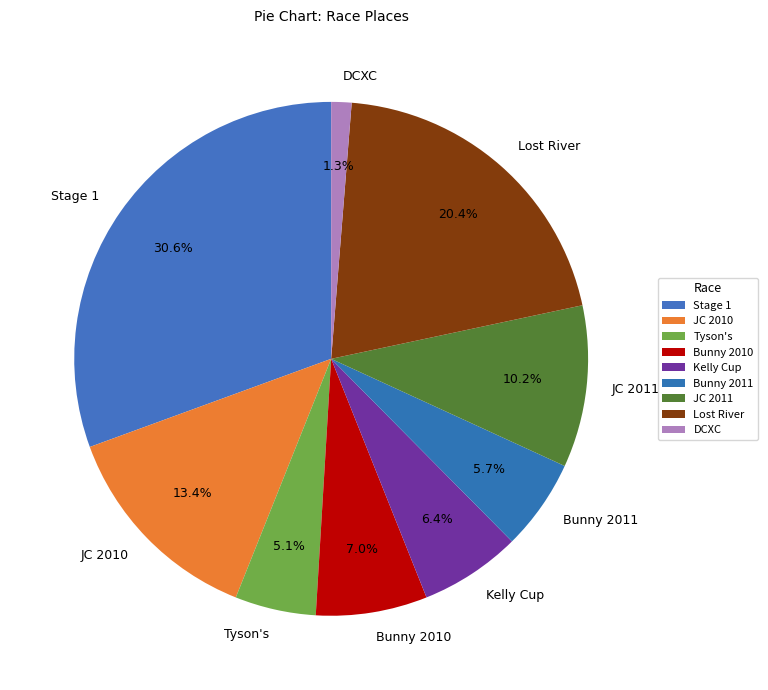

How many segments does this pie chart have?

9